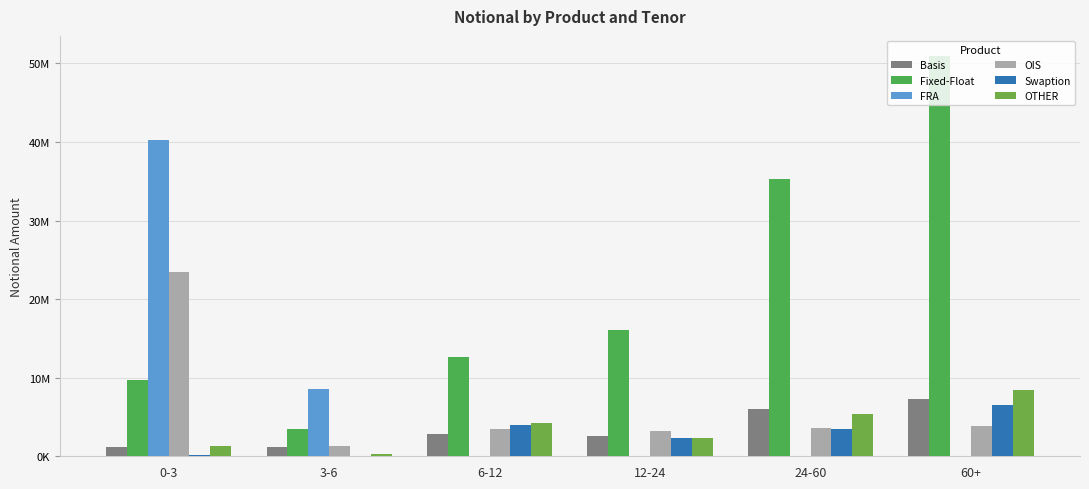

Which series changed the most between 3-6 and 12-24?

Fixed-Float